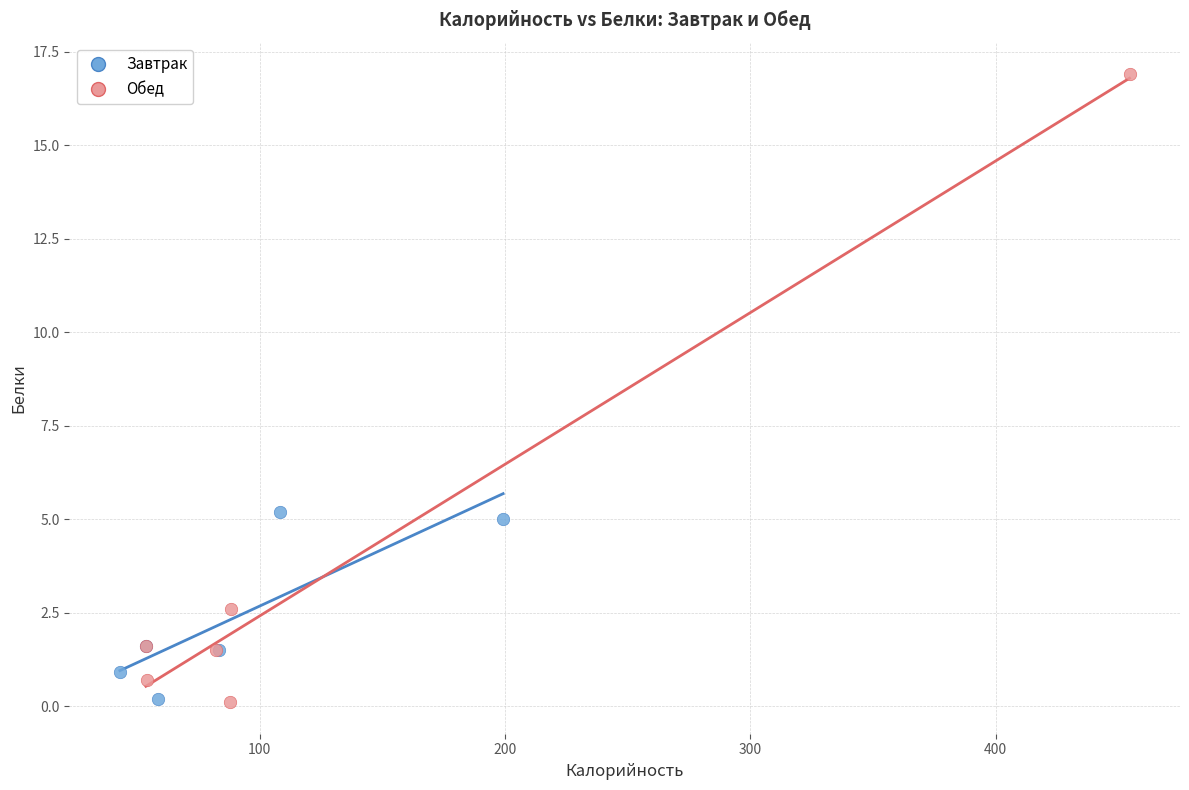

Which series contains the highest Y value?

Обед